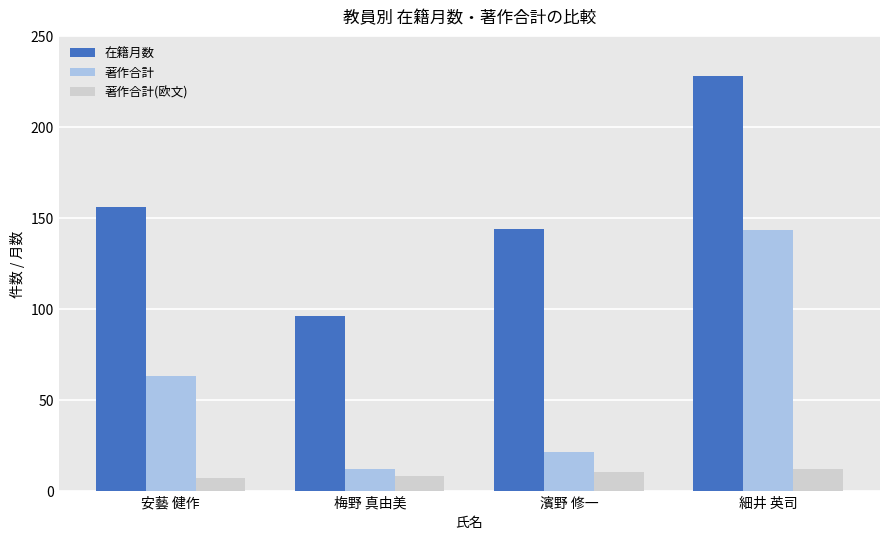

Rank the series by their maximum value, from lowest to highest.

著作合計(欧文), 著作合計, 在籍月数